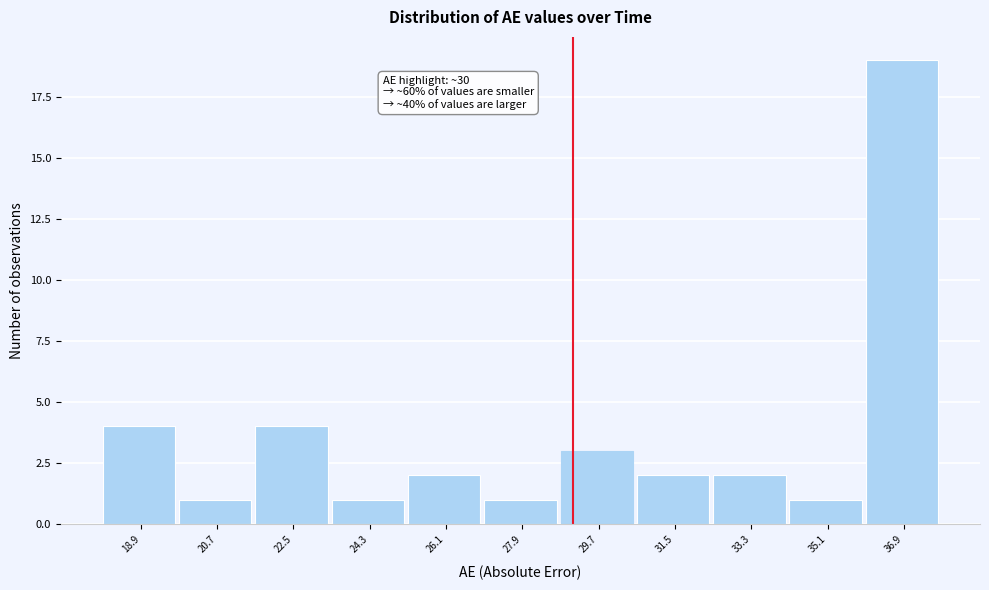

Reading right to left, transcribe all the data shown in this chart.

19	1	2	2	3	1	2	1	4	1	4